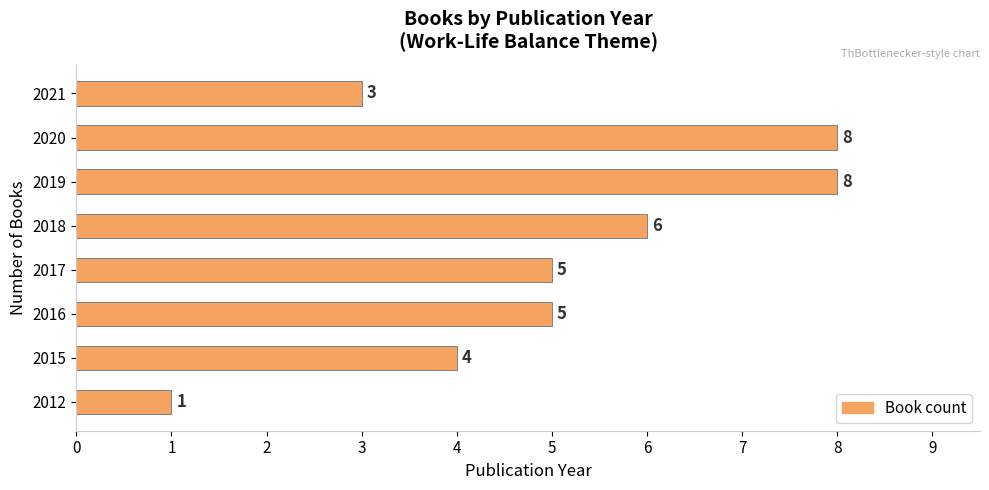

Count the values in the range 4 to 8.

6